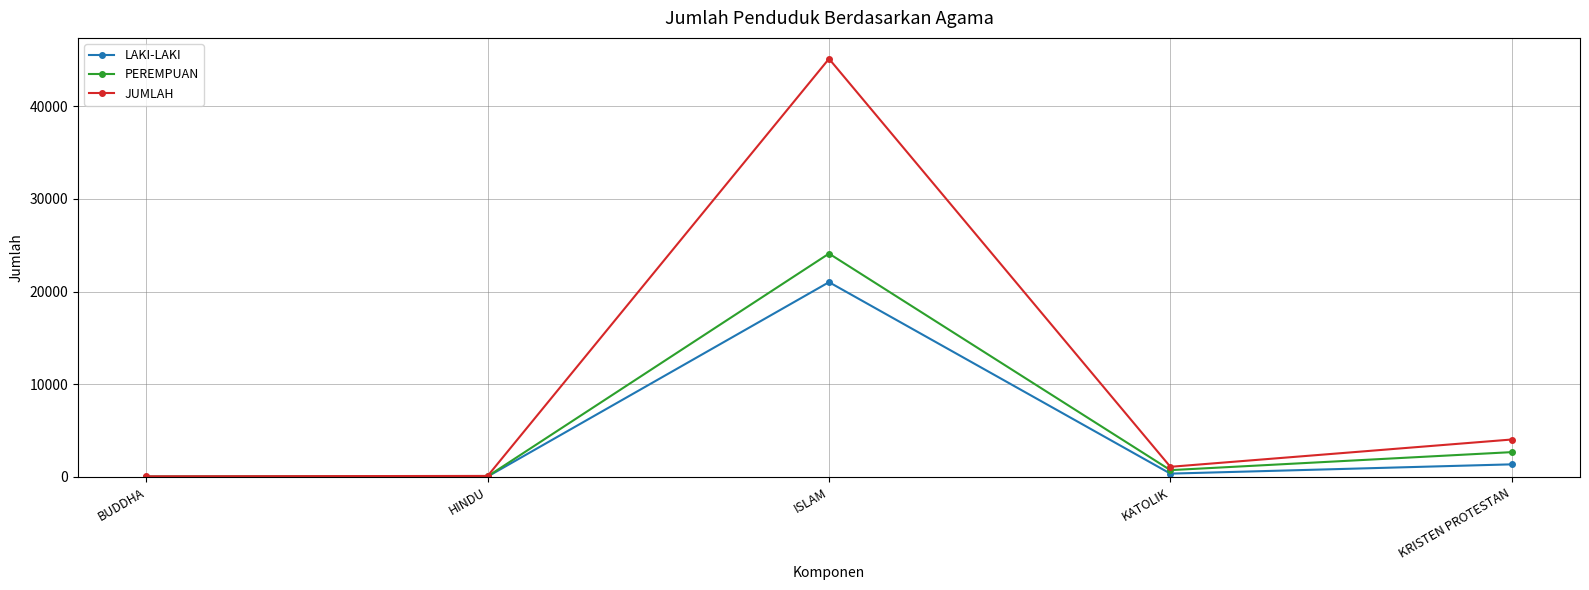

At which category does PEREMPUAN reach its first local peak?

ISLAM